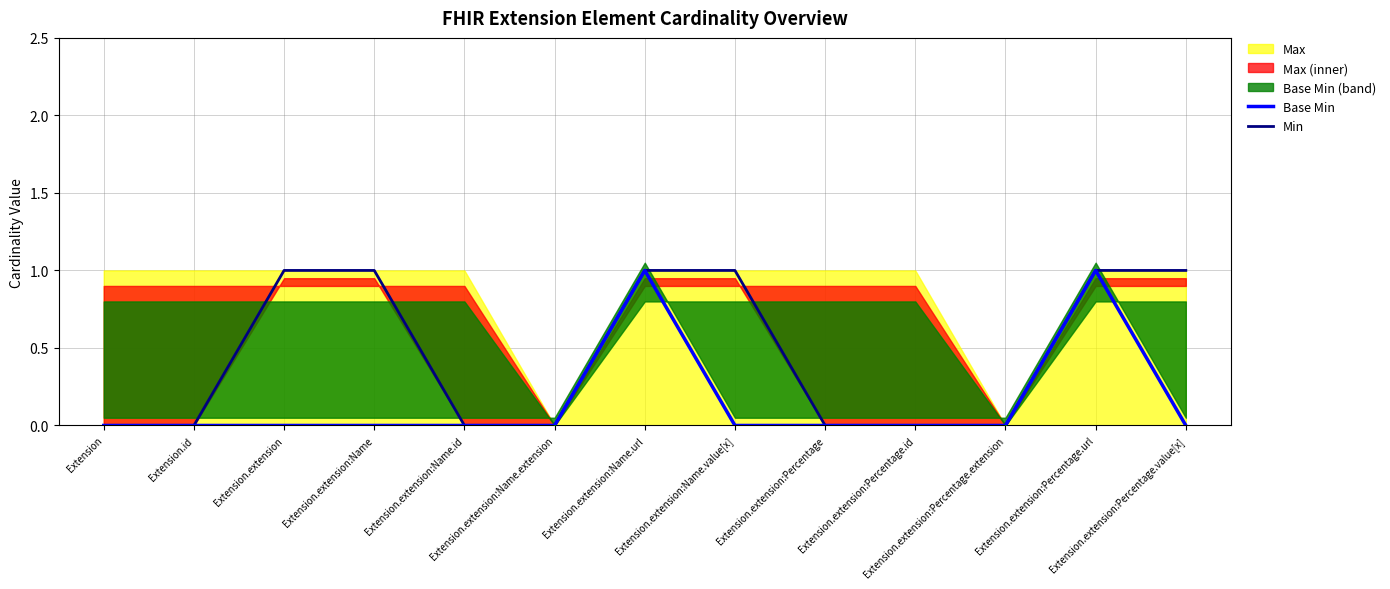

At which label is Min closest to 0?

Extension